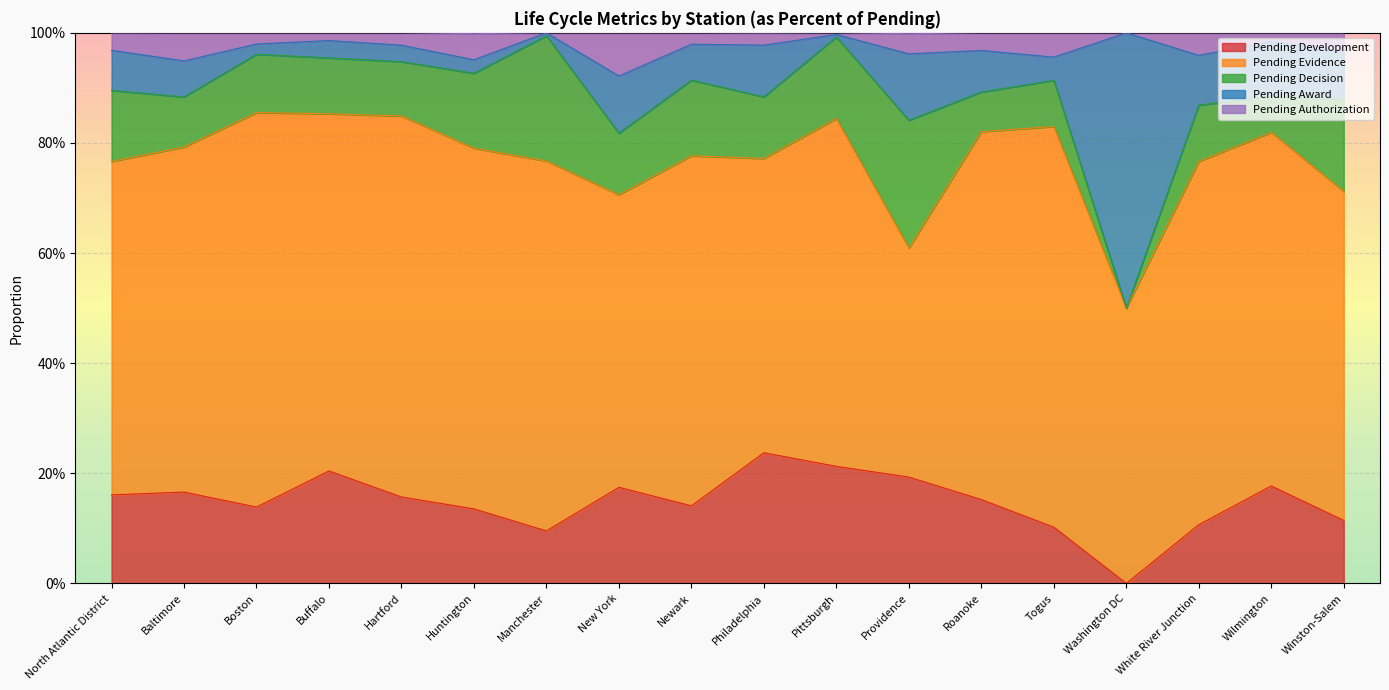

At how many categories does at least one series exceed 0?

18